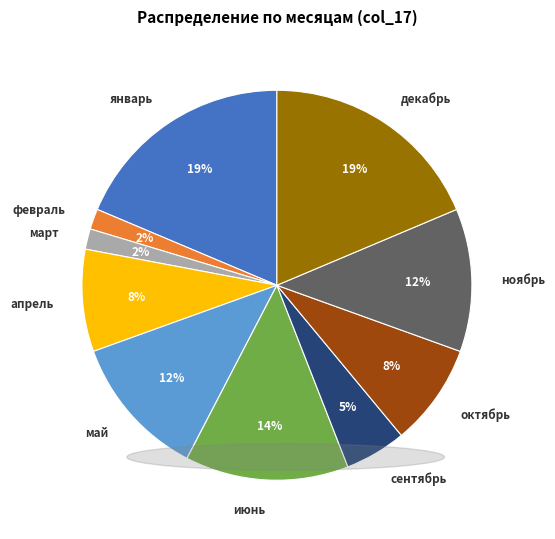

Is there any slice that represents more than half of the pie?

No